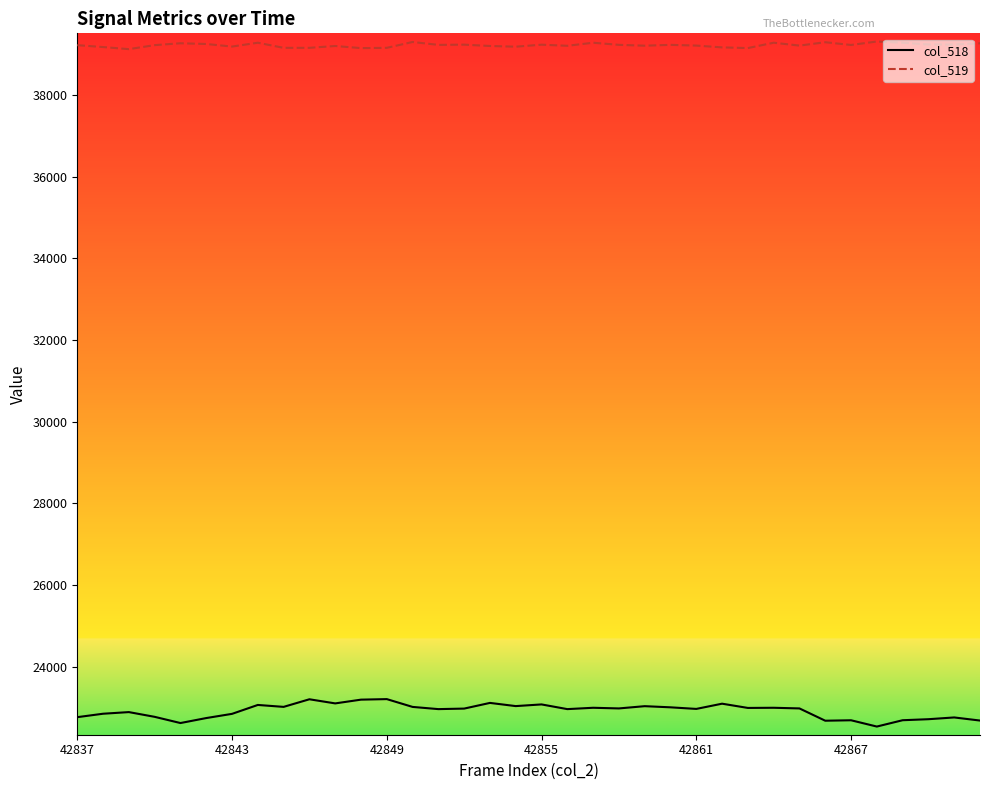

What is the greatest value displayed?

39310